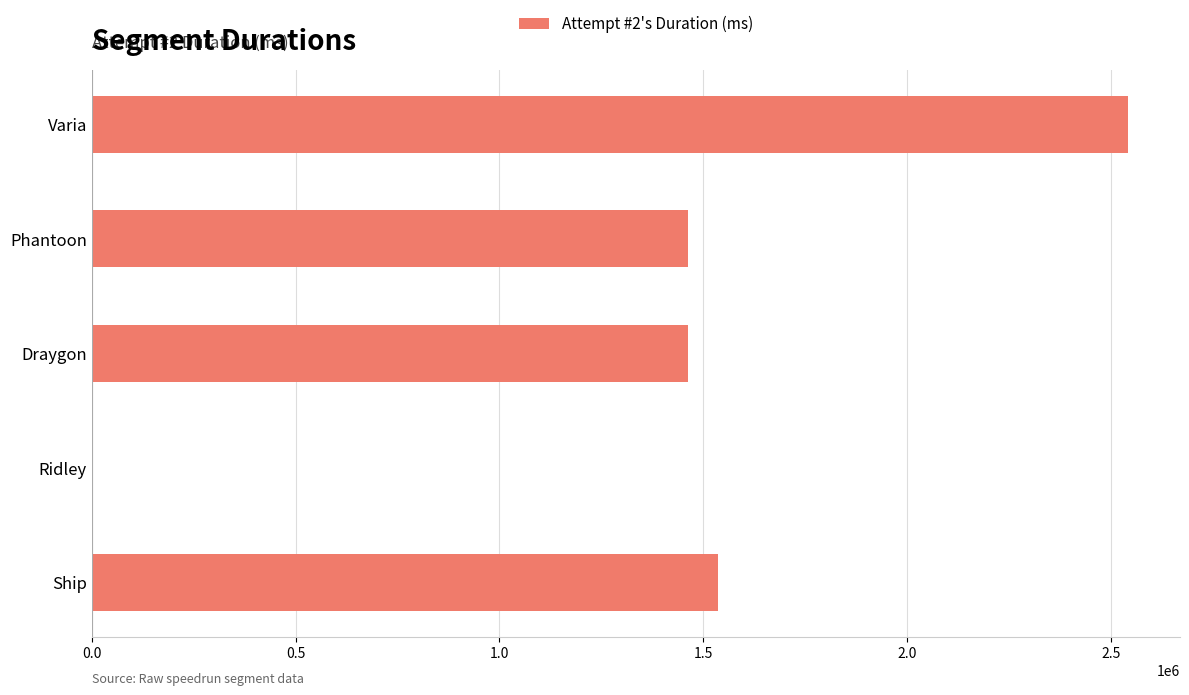

The chart shows a value of 2468074 at Draygon. True or false?

False